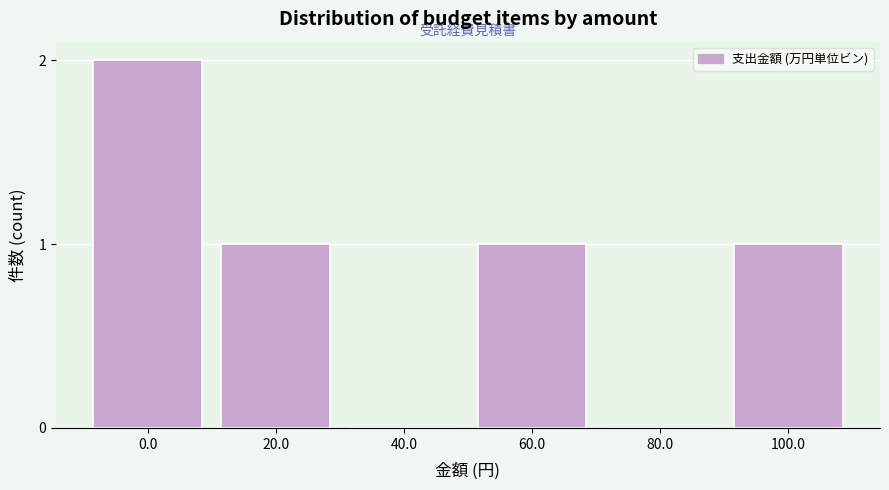

Reading right to left, list all the values displayed in this chart.

100.0=1	80.0=0	60.0=1	40.0=0	20.0=1	0.0=2